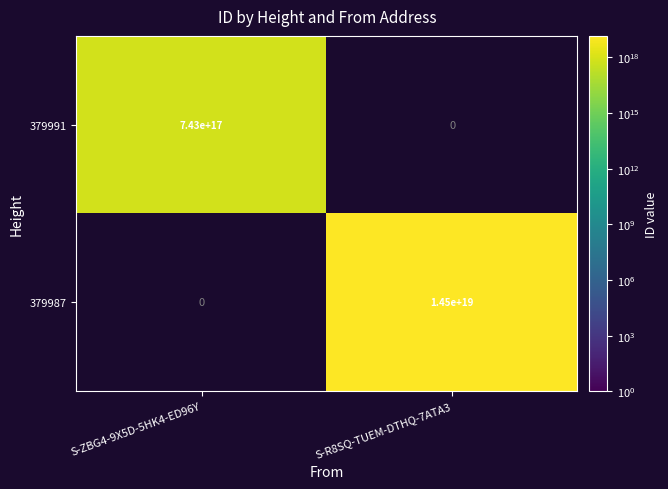

The value of 379987 at S-R8SQ-TUEM-DTHQ-7ATA3 is 6792701778010546176. True or false?

False